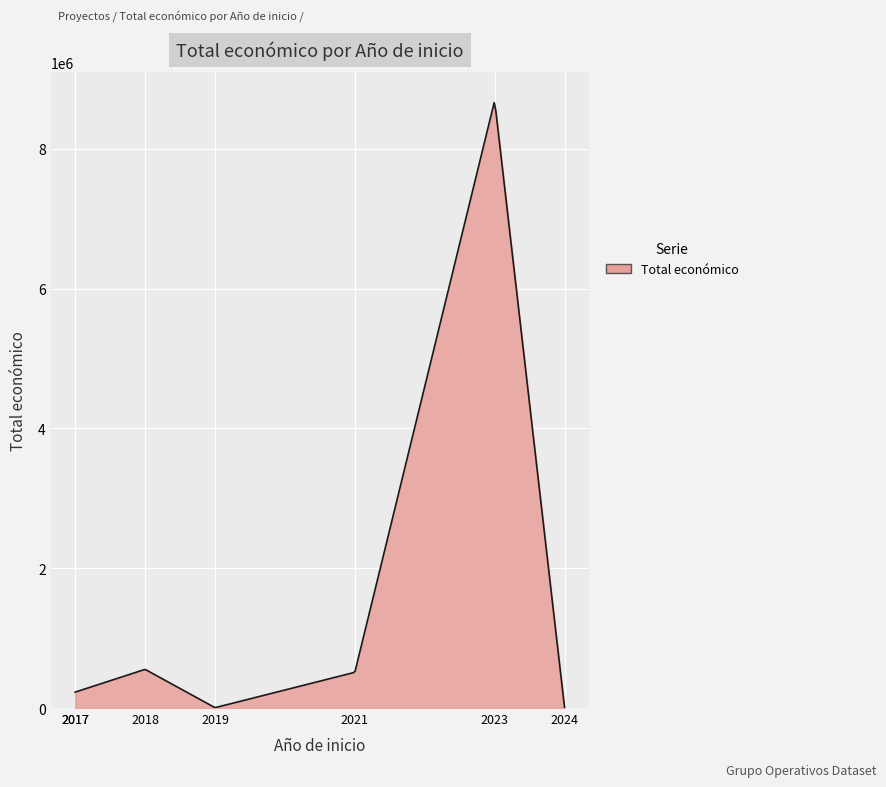

How many lines are shown in the chart?

1